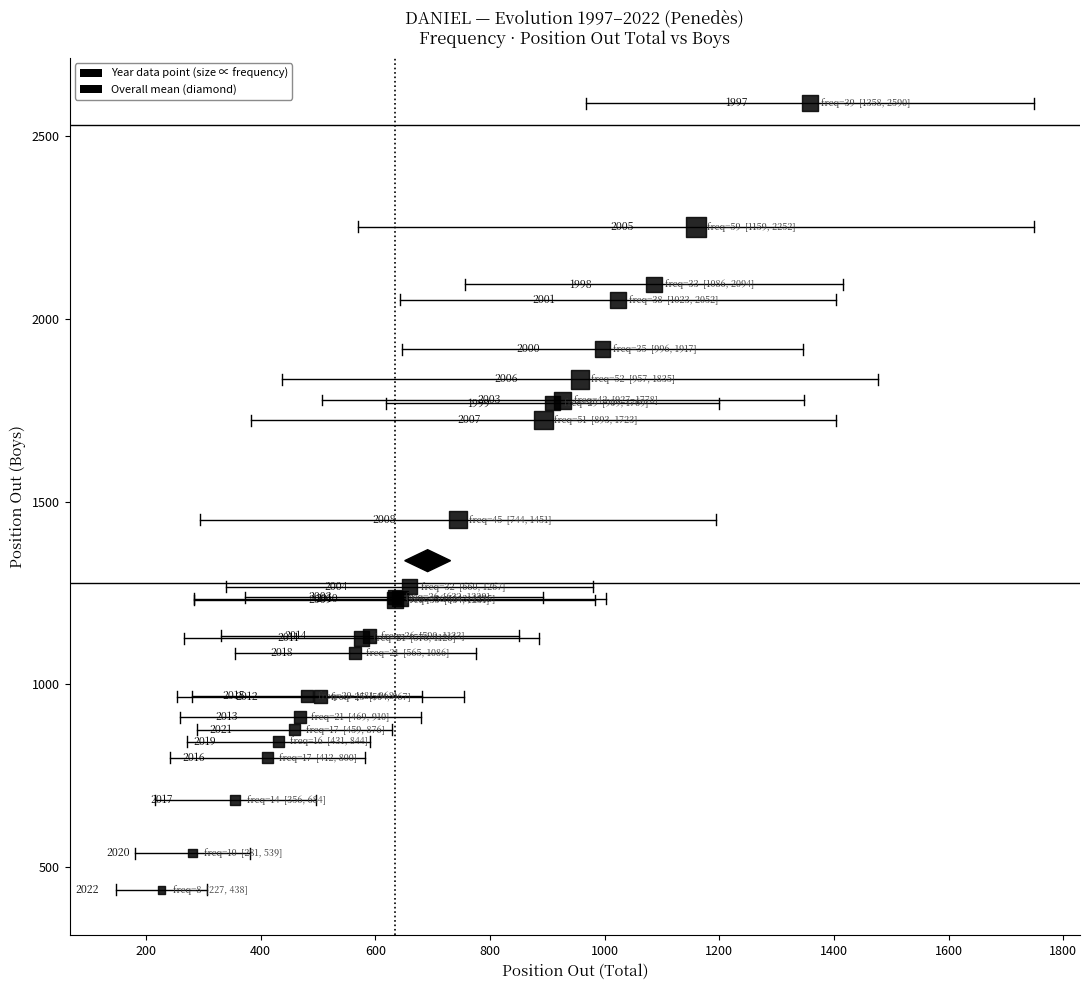

What Y value in the scatter plot is closest to 1514?

1451